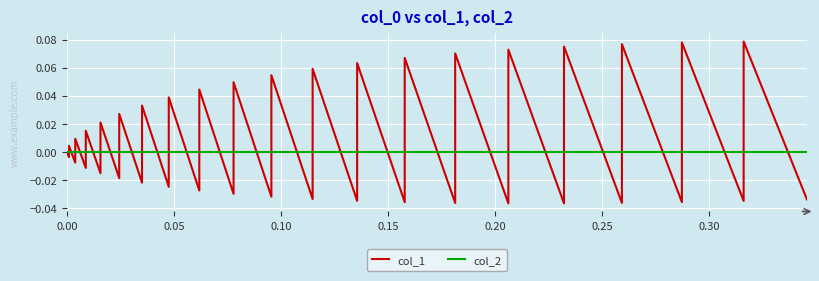

Which series ends up on top after the final intersection of col_1 and col_2?

col_2